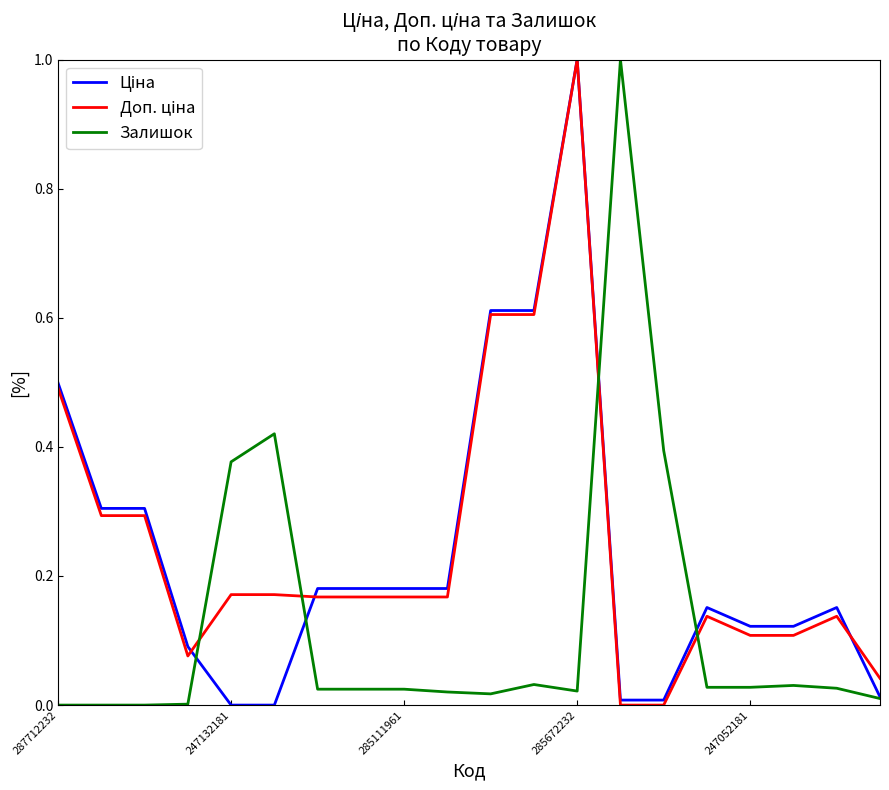

What is the greatest value displayed?

1.0